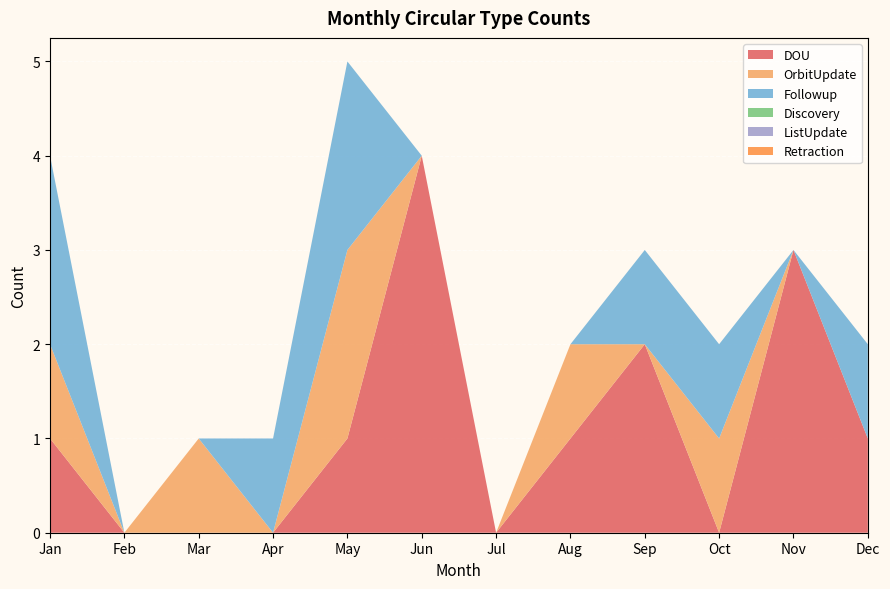

True or false: Discovery and DOU cross at least once.

False